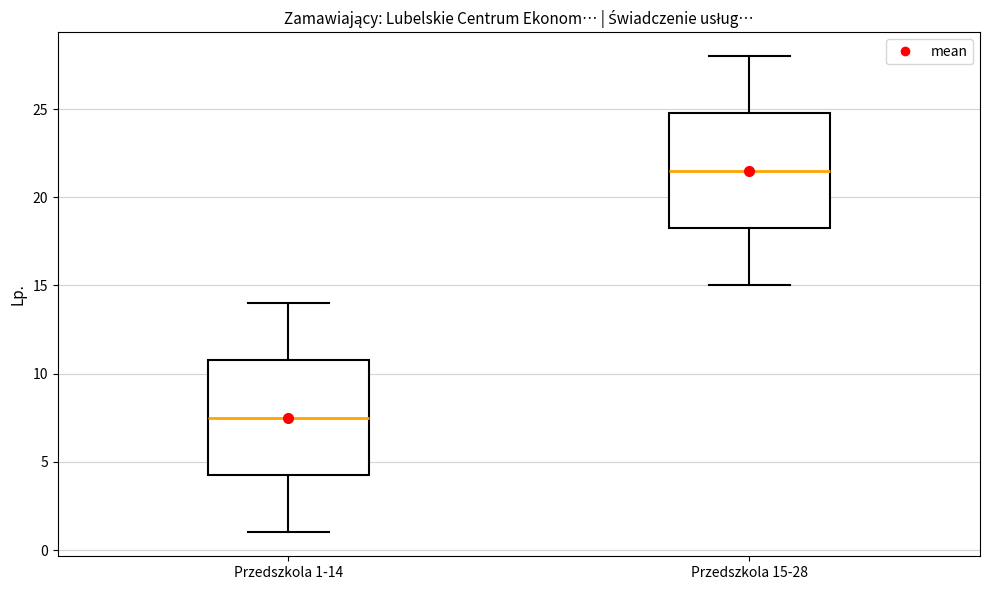

Reading left to right, transcribe this box plot: for each box, give where its median line is, the range the box spans, and where its two whiskers end, as read against the y-axis. The values are not printed on the chart, so give them approximately, as read against the axis.

Przedszkola 1-14: median 7.5, box 4.5 to 11.0, whiskers 1.0 to 14.0
Przedszkola 15-28: median 21.5, box 18.5 to 25.0, whiskers 15.0 to 28.0